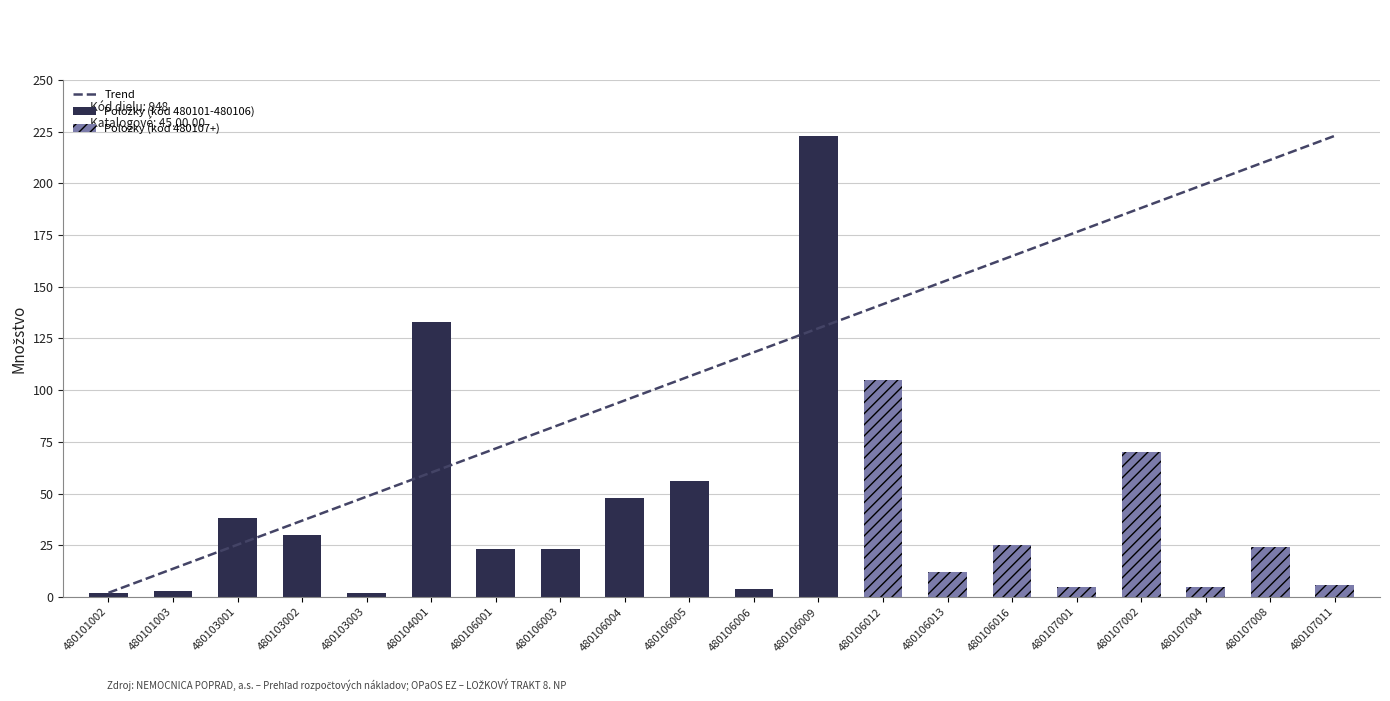

Reading left to right, transcribe all the data shown in this chart.

2	3	38	30	2	133	23	23	48	56	4	223	105	12	25	5	70	5	24	6